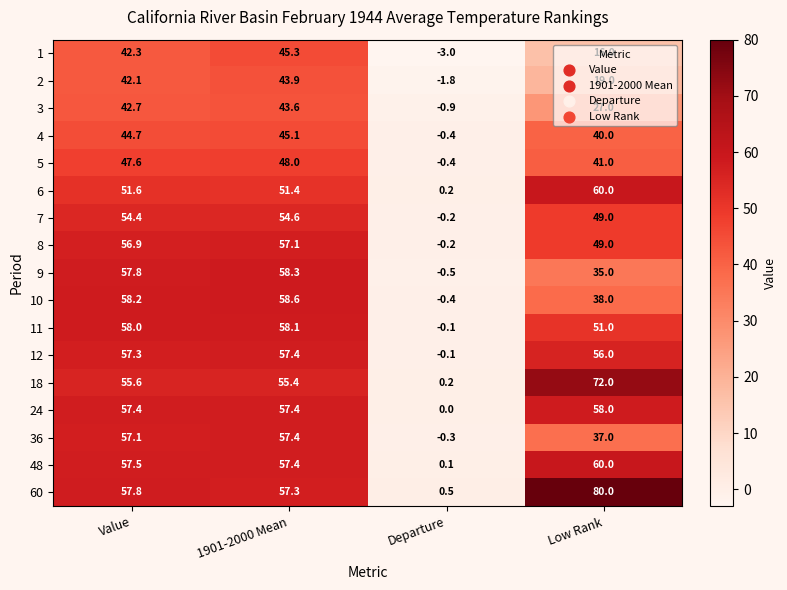

What is the sum of all 5 values?

136.2